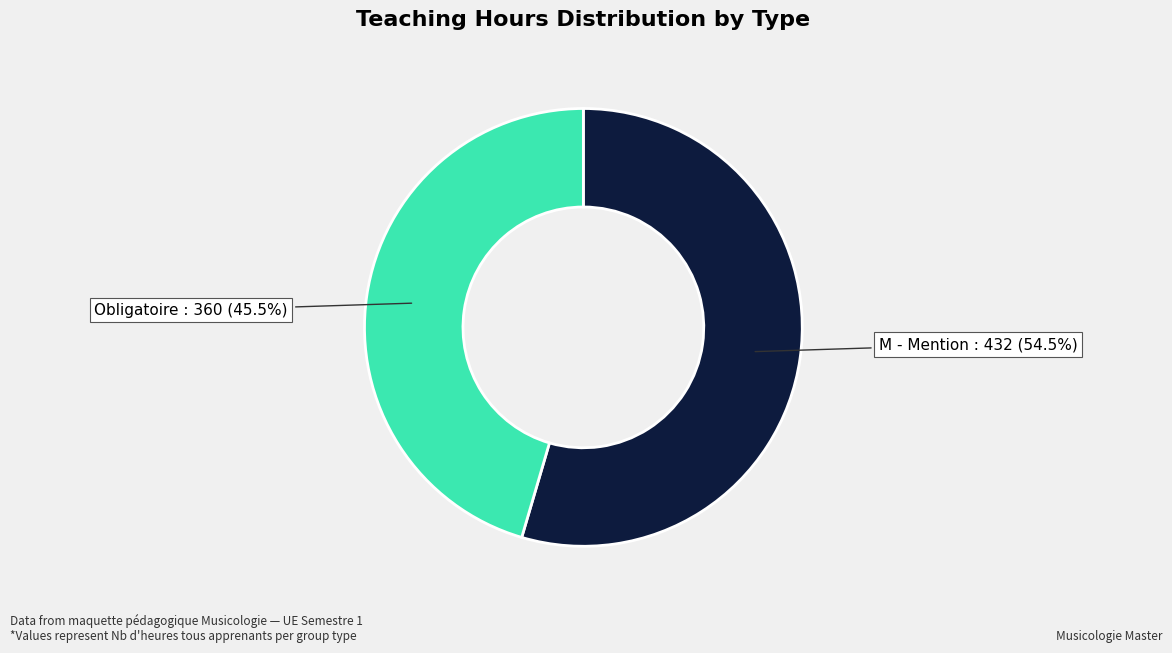

What percentage do M - Mention and Obligatoire together represent?

100.0%